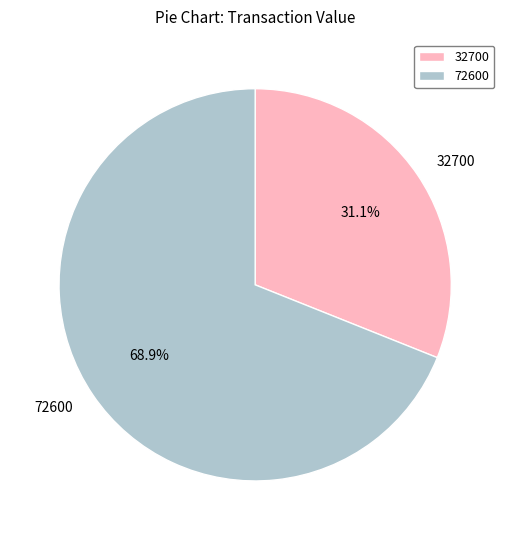

What is the majority slice?

72600